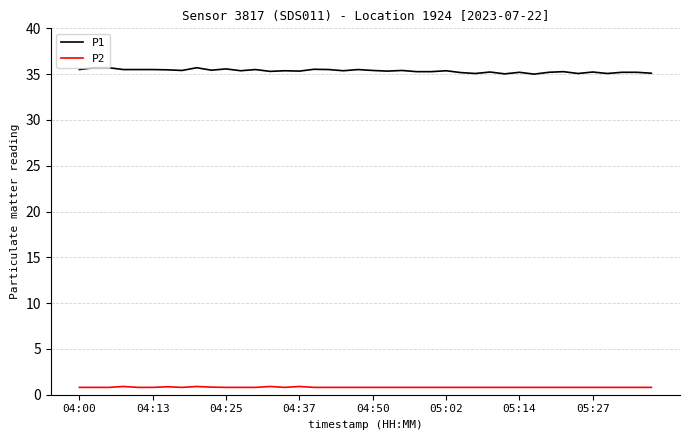

Rank the series by their average value, from lowest to highest.

P2, P1